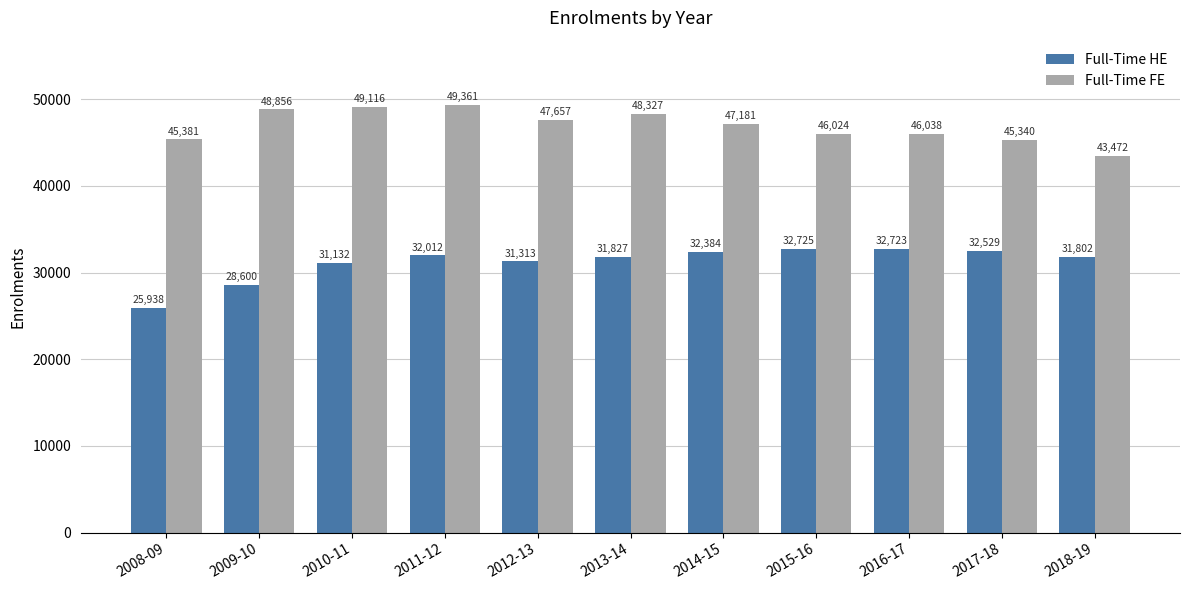

Which series has the largest range (max minus min)?

Full-Time HE